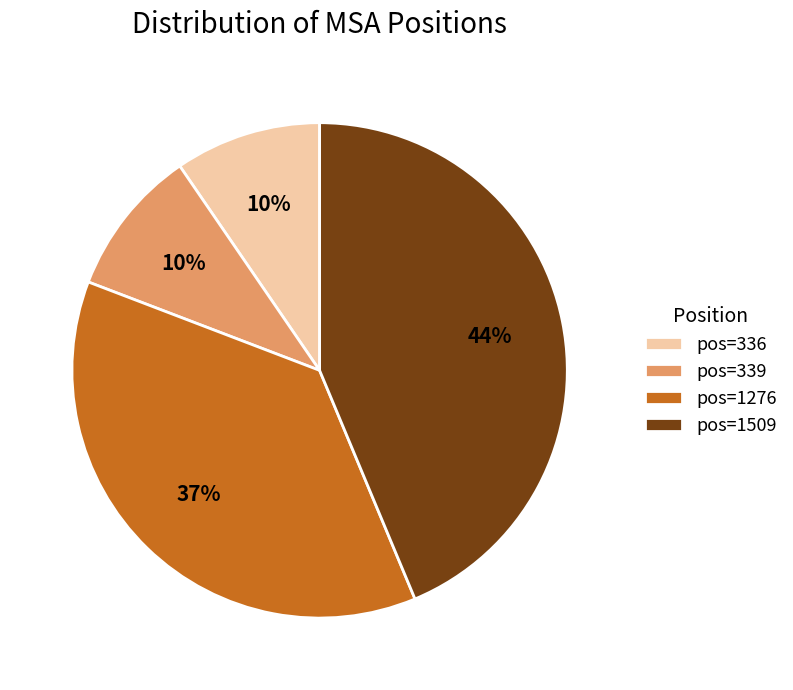

Do pos=339 and pos=1276 together represent more than half of the pie?

No